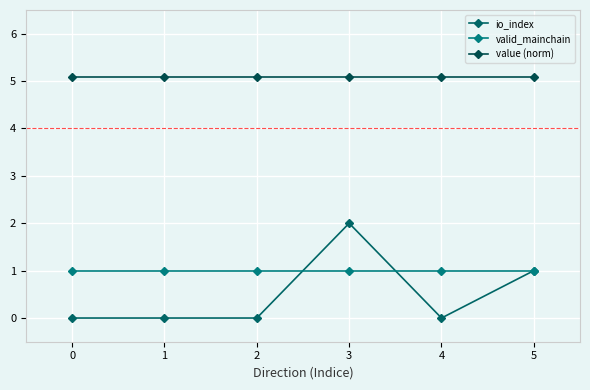

How many lines are shown in the chart?

3